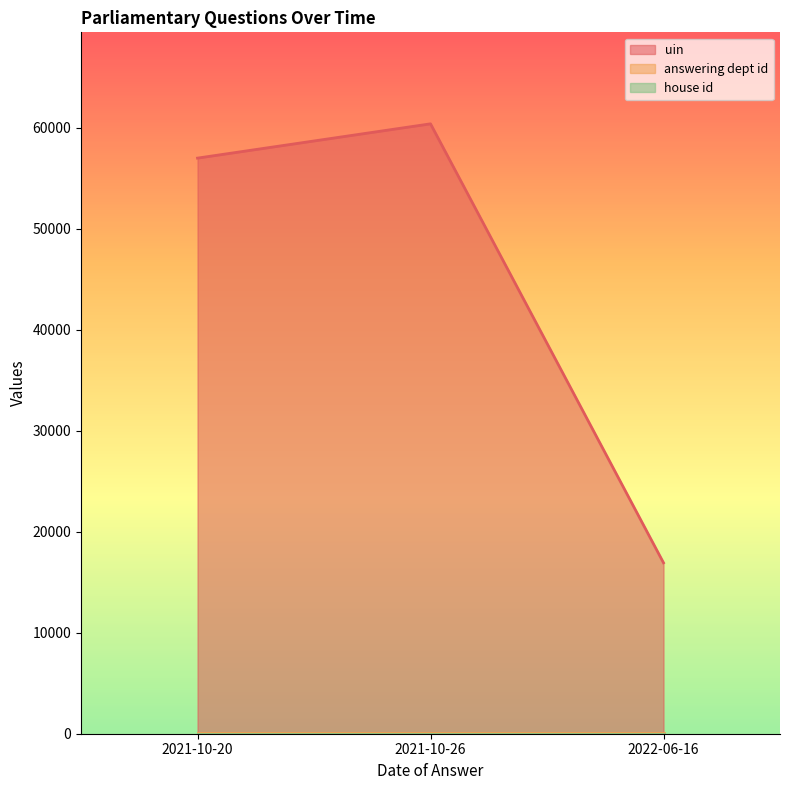

Which category has the highest value in the house id series?

2022-06-16